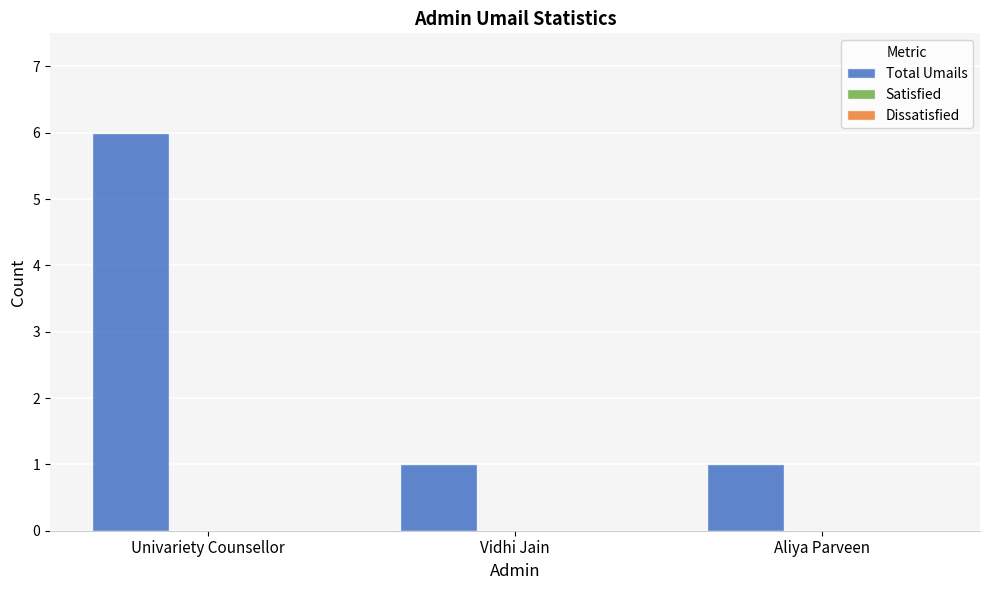

Reading right to left, what are all the values shown in this chart?

1	1	6